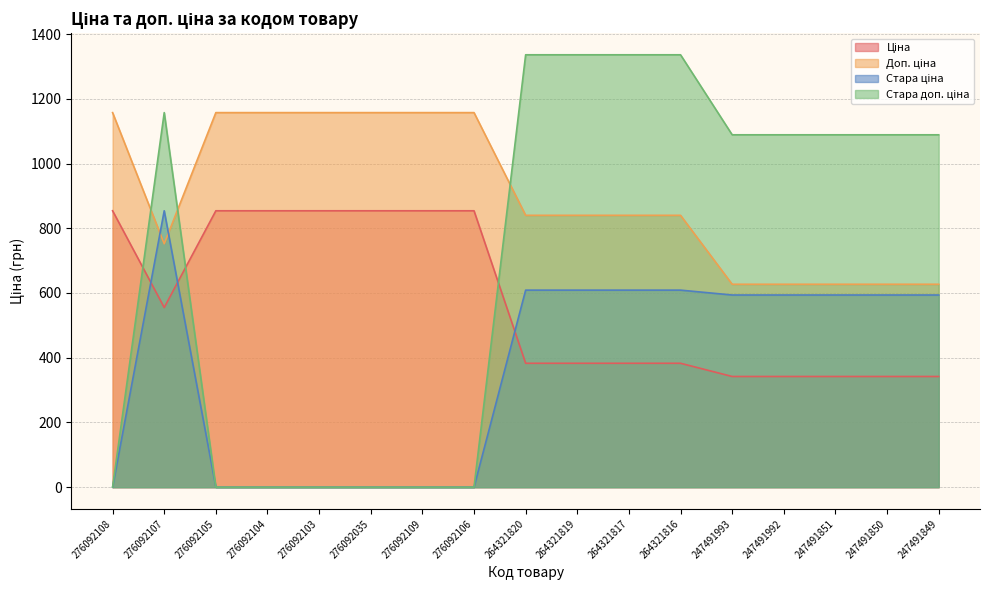

What is the sum of the Ціна values at 264321819 and 247491850?

725.0